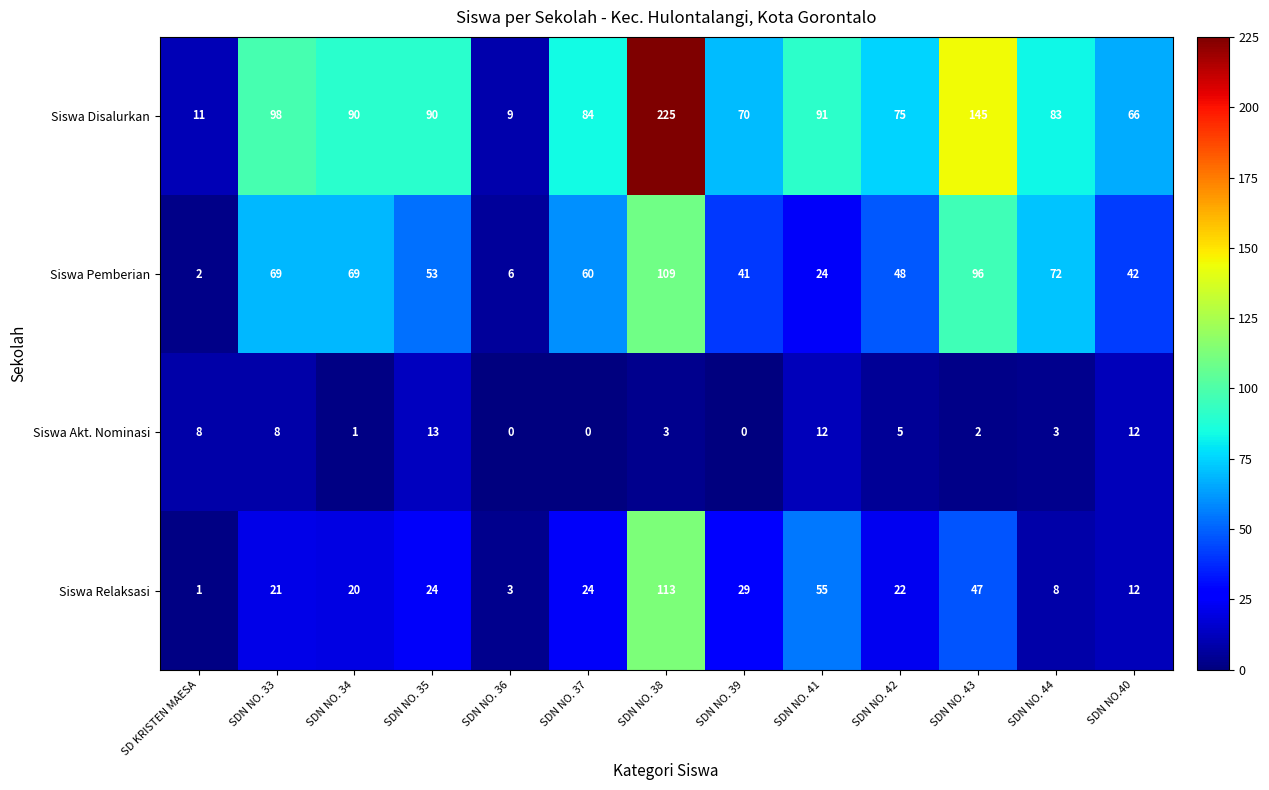

At how many categories does at least one series exceed 118?

2